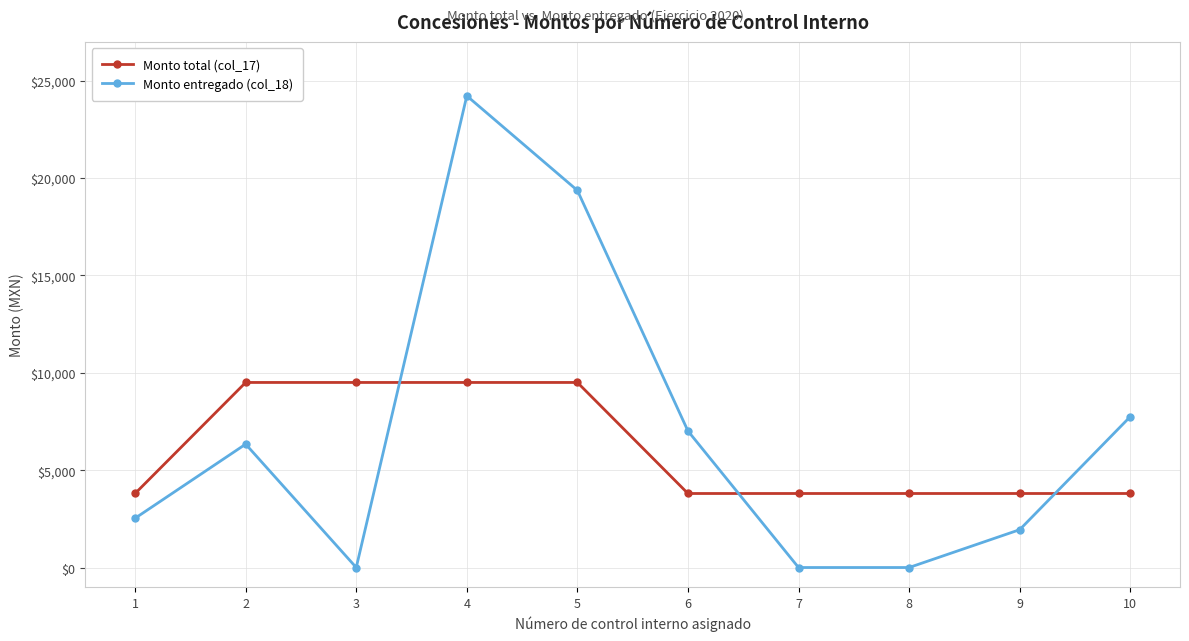

Which series has the largest total across all categories?

Monto entregado (col_18)